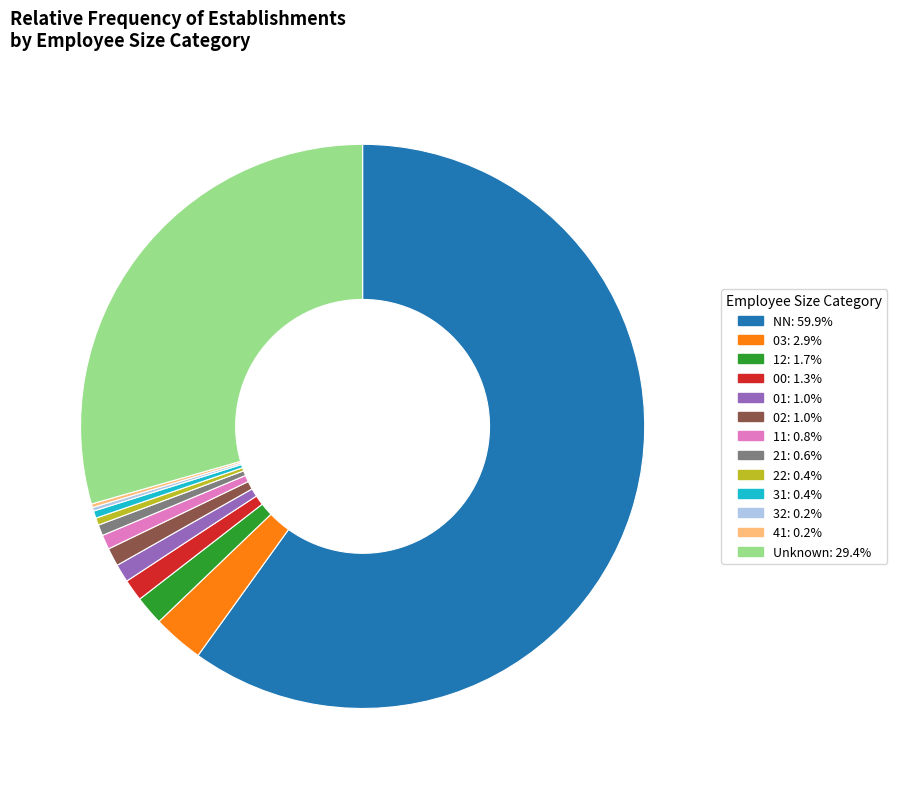

Is there any slice that represents more than half of the pie?

Yes